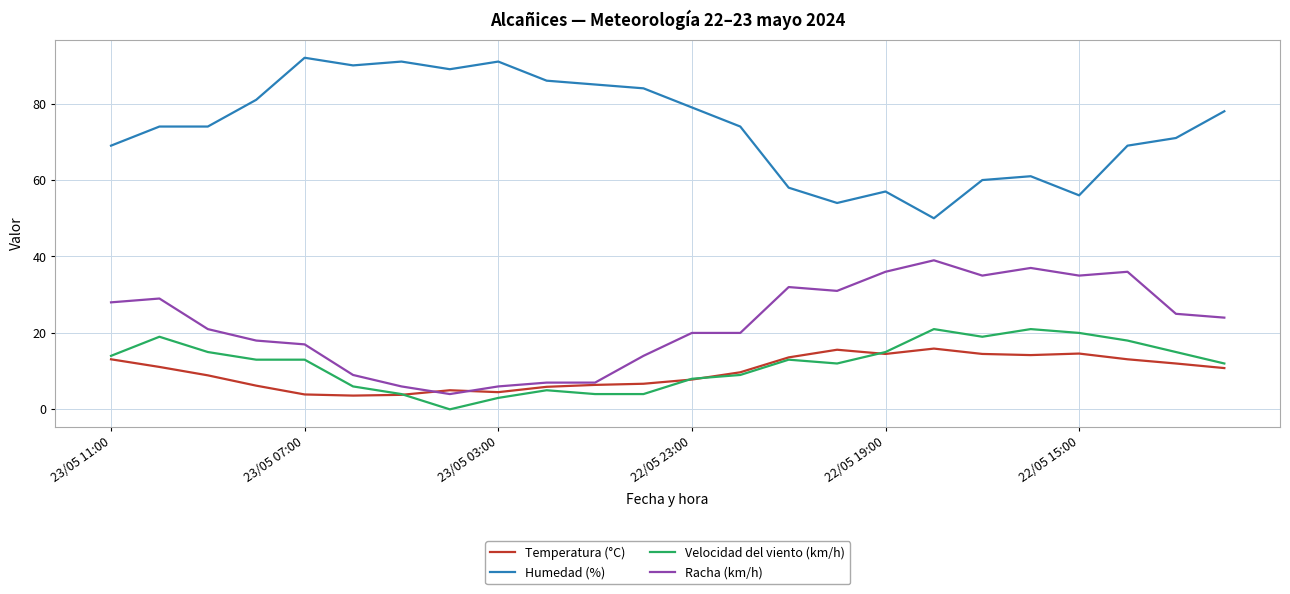

True or false: Humedad (%) has more than 1 interior local peaks.

True